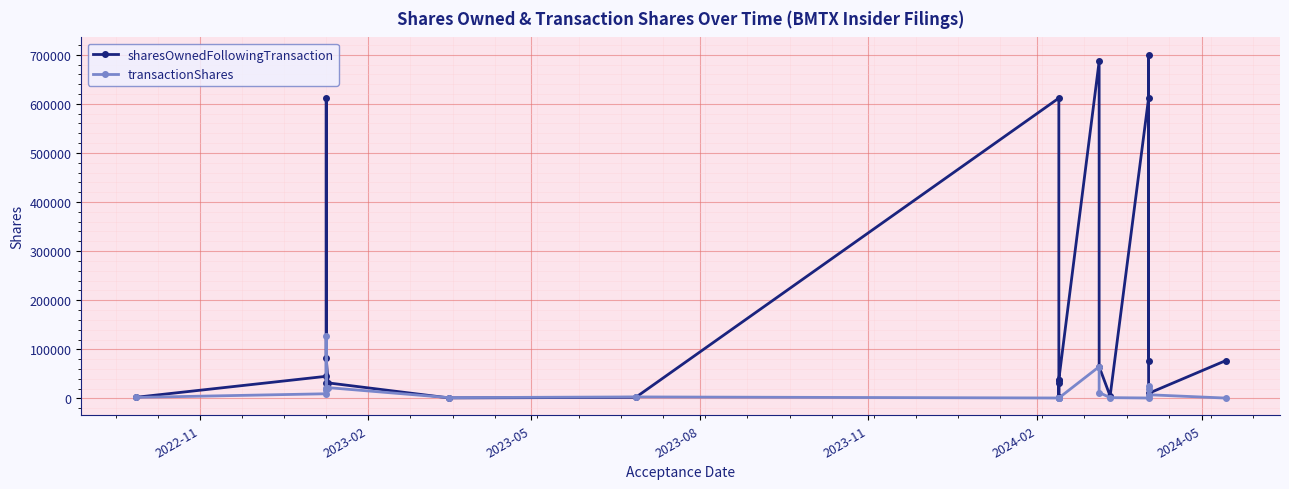

Which series has the largest total across all categories?

sharesOwnedFollowingTransaction